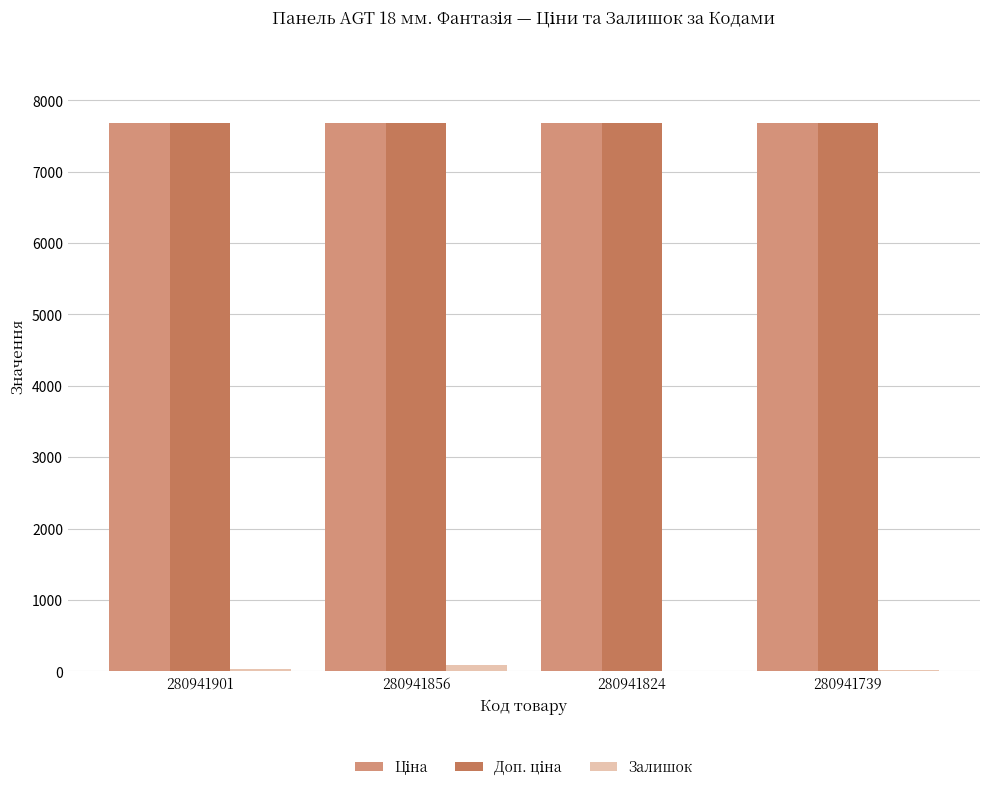

The Залишок series shows 39.0 at 280941901. True or false?

True